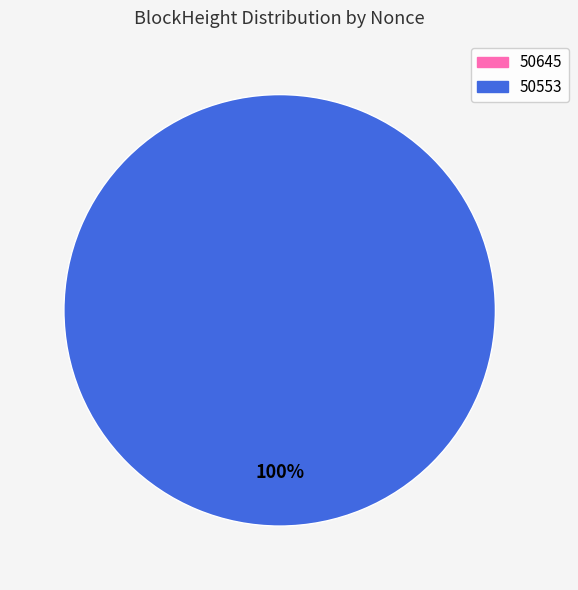

To the nearest percent, what is the combined percentage of 50553 and 50645?

100%